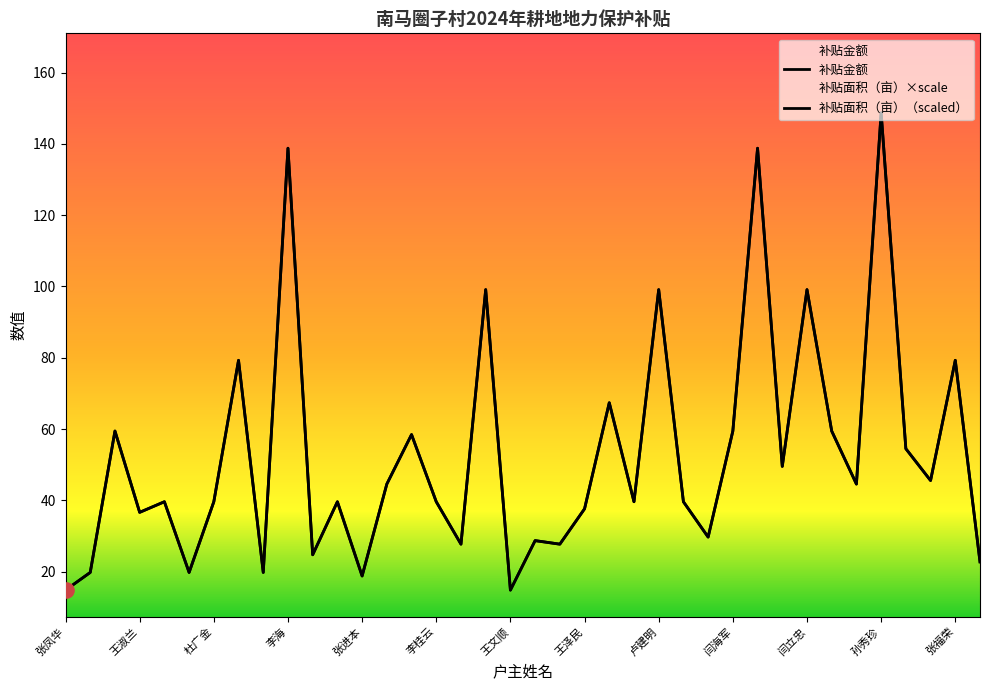

At how many categories does at least one series exceed 107?

3